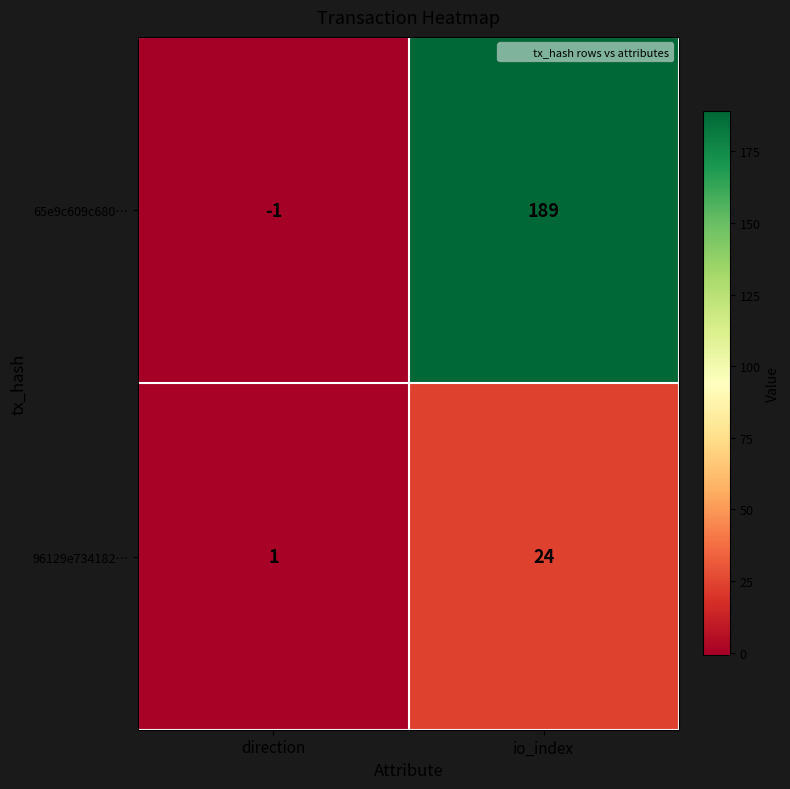

Which label corresponds to the largest value in the chart?

io_index